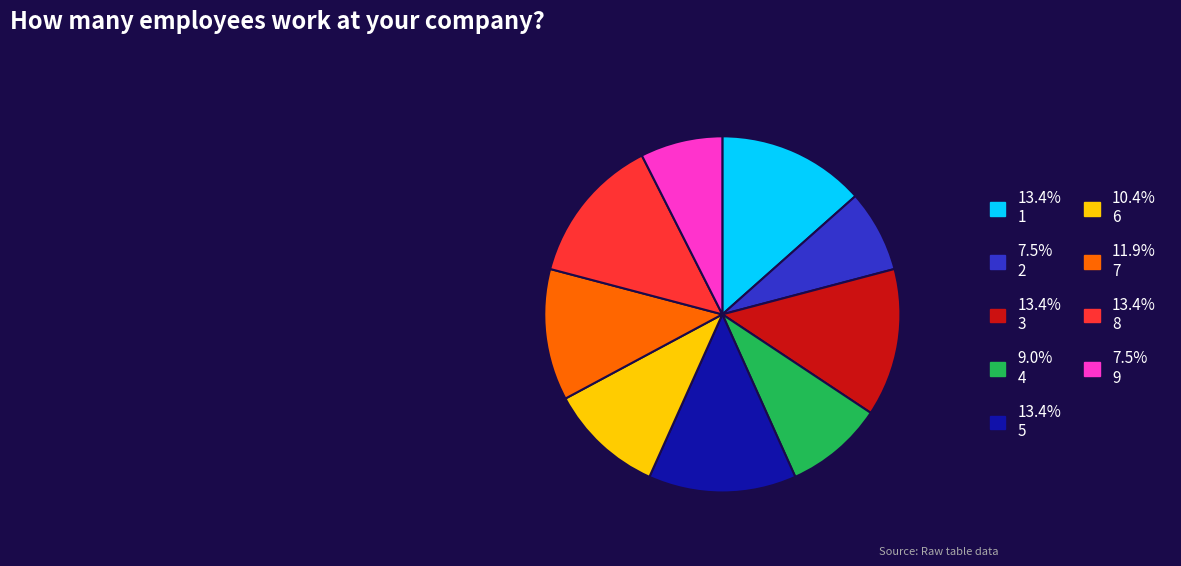

Do 10.4% 6 and 9.0% 4 together represent more than half of the pie?

No